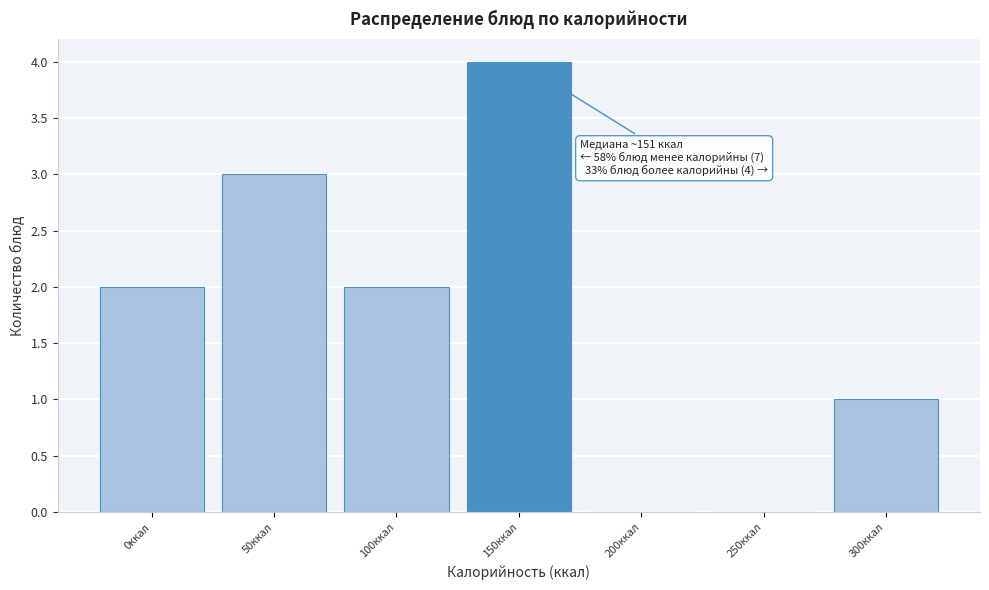

Reading left to right, list all the values displayed in this chart.

0ккал=2	50ккал=3	100ккал=2	150ккал=4	200ккал=0	250ккал=0	300ккал=1